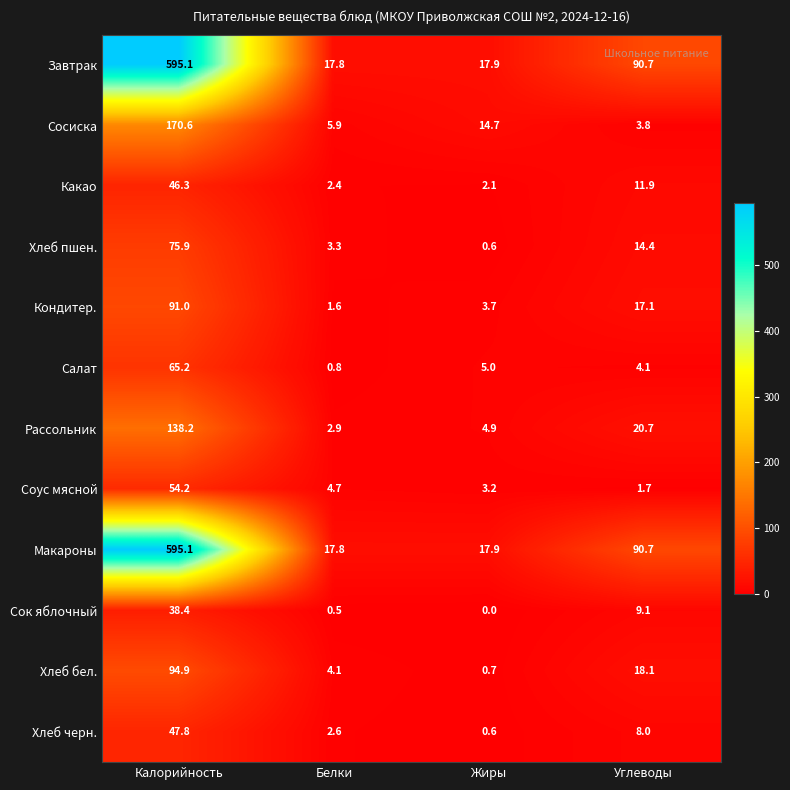

At which label is Соус мясной closest to 27?

Белки